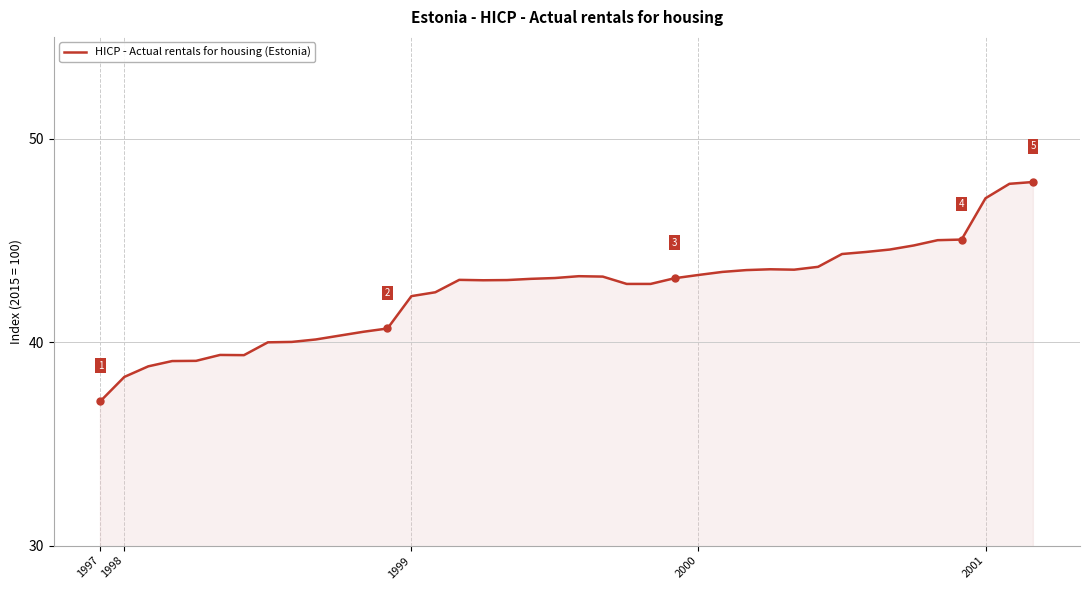

What is the greatest value displayed?

47.9